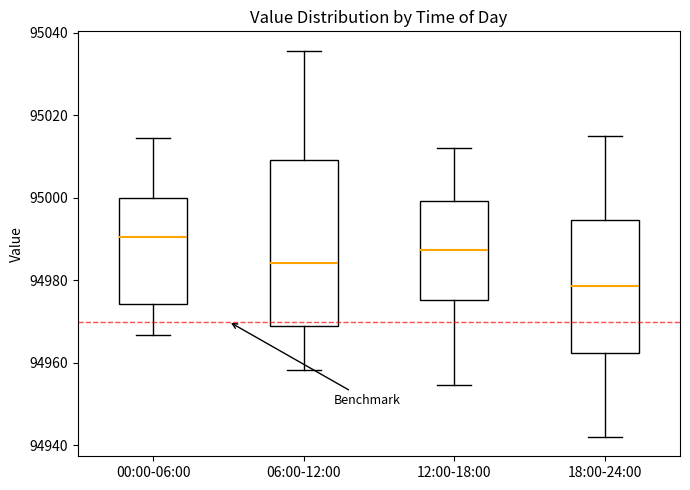

Where is the upper edge of the box for 18:00-24:00 on the y-axis? The values are not printed on the chart, so give them approximately, as read against the axis.

94994